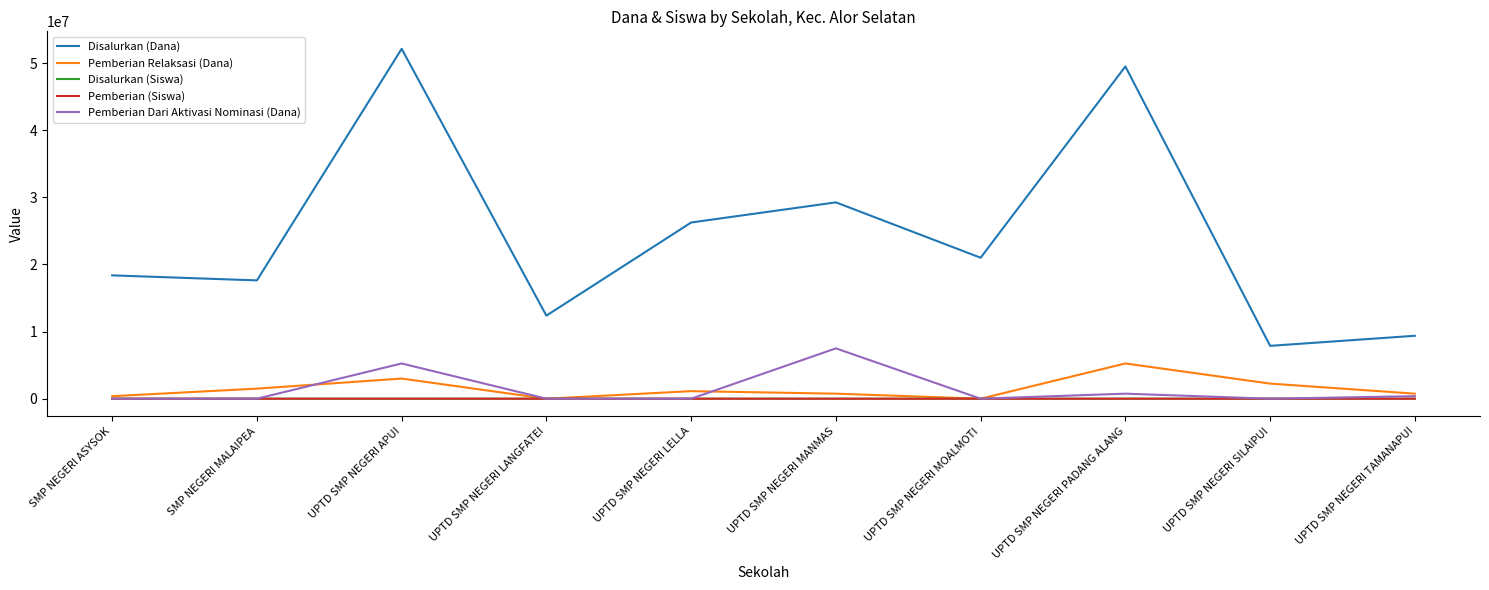

At which label is Pemberian Dari Aktivasi Nominasi (Dana) closest to 3750000?

UPTD SMP NEGERI APUI